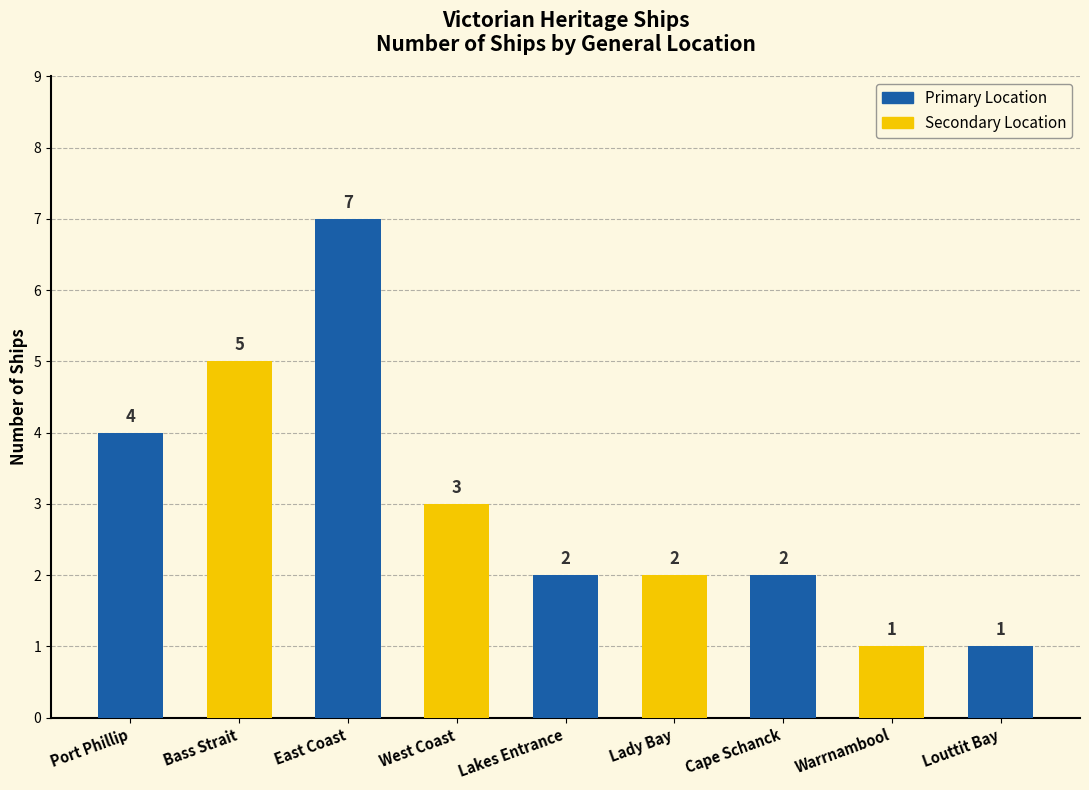

Reading left to right, extract all data points from this chart.

4	5	7	3	2	2	2	1	1